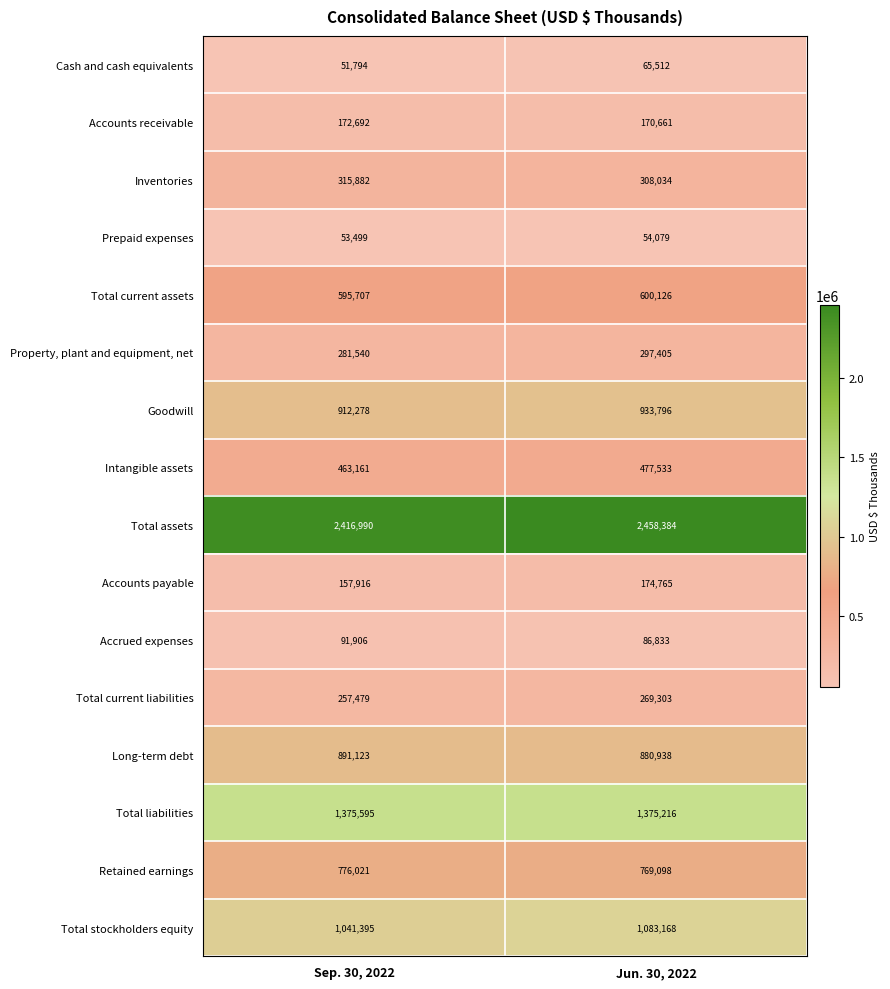

At which category is the sum across all series the highest?

Jun. 30, 2022